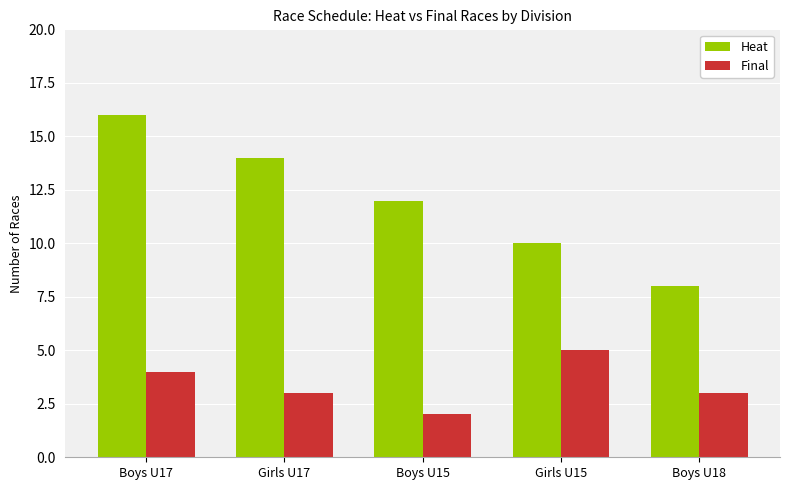

What is the sum of all Heat values?

60